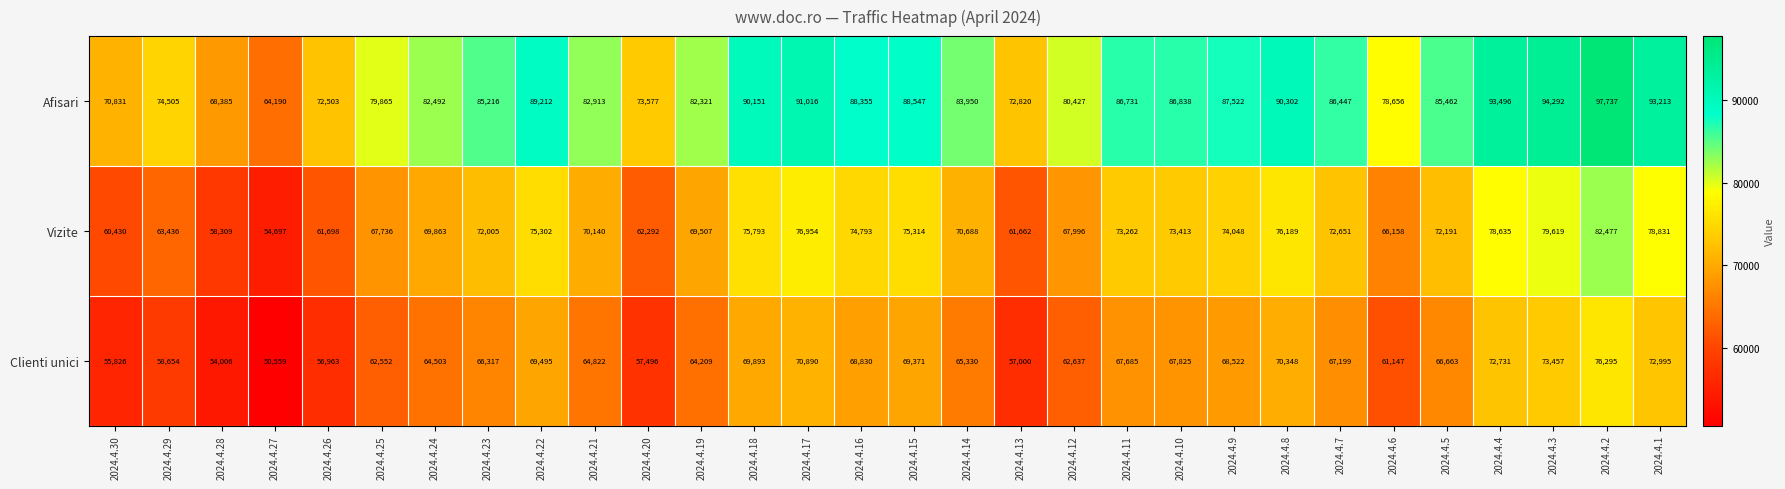

Which series has the largest total across all categories?

Afisari